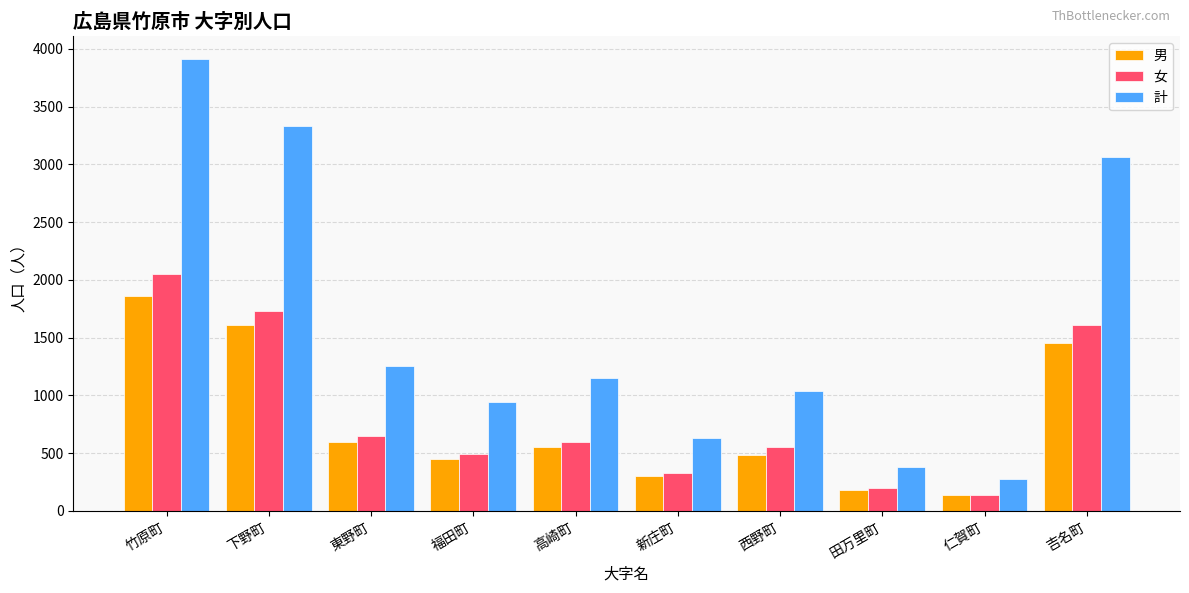

What is the difference between the 男 values at 竹原町 and 新庄町?

1556